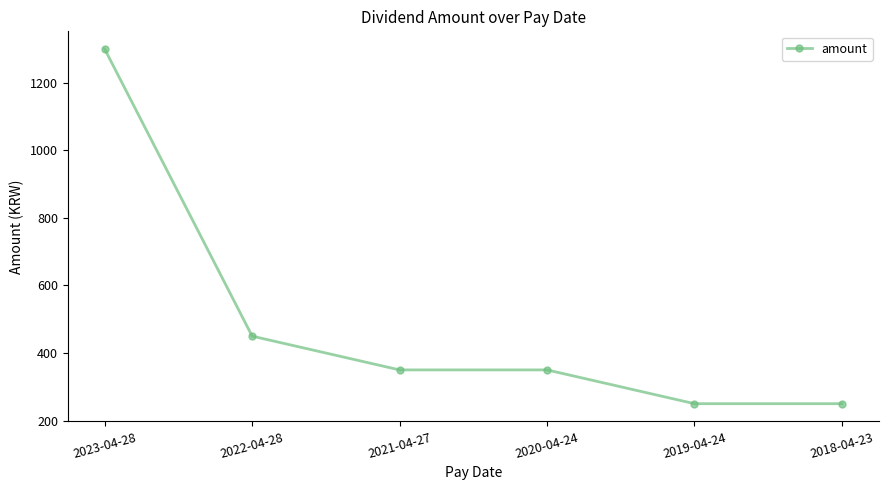

Reading left to right, extract all data points from this chart.

2023-04-28=1300	2022-04-28=450	2021-04-27=350	2020-04-24=350	2019-04-24=250	2018-04-23=250